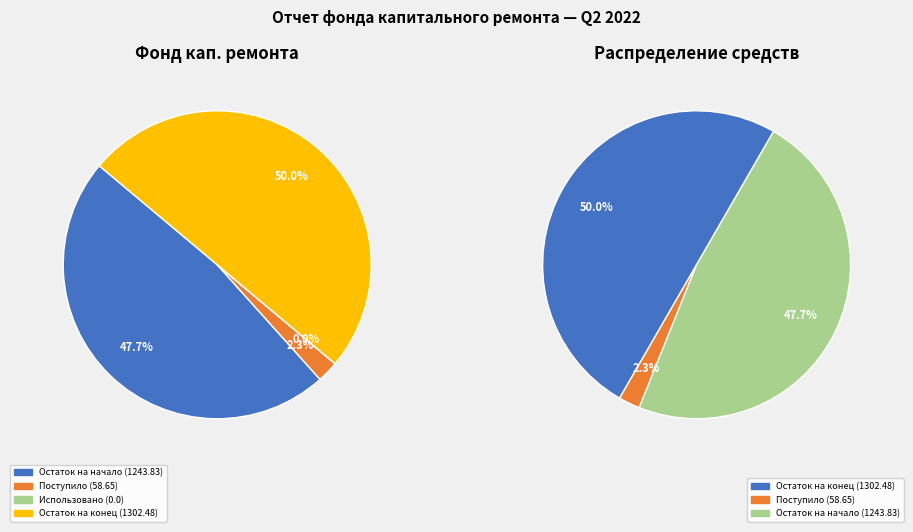

Which category has the smallest portion of the pie?

Использовано